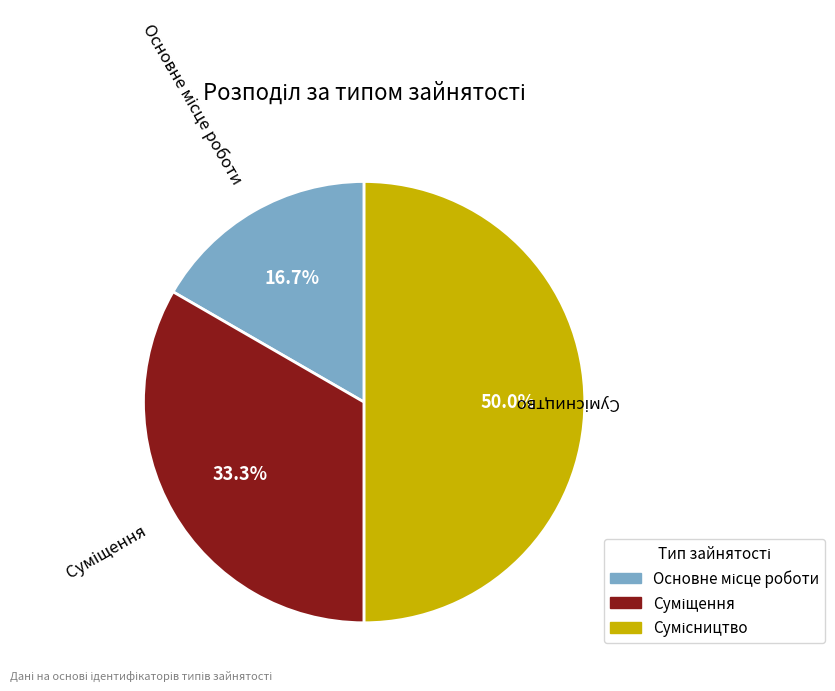

To the nearest percent, what is the combined percentage of Сумісництво and Основне місце роботи?

67%